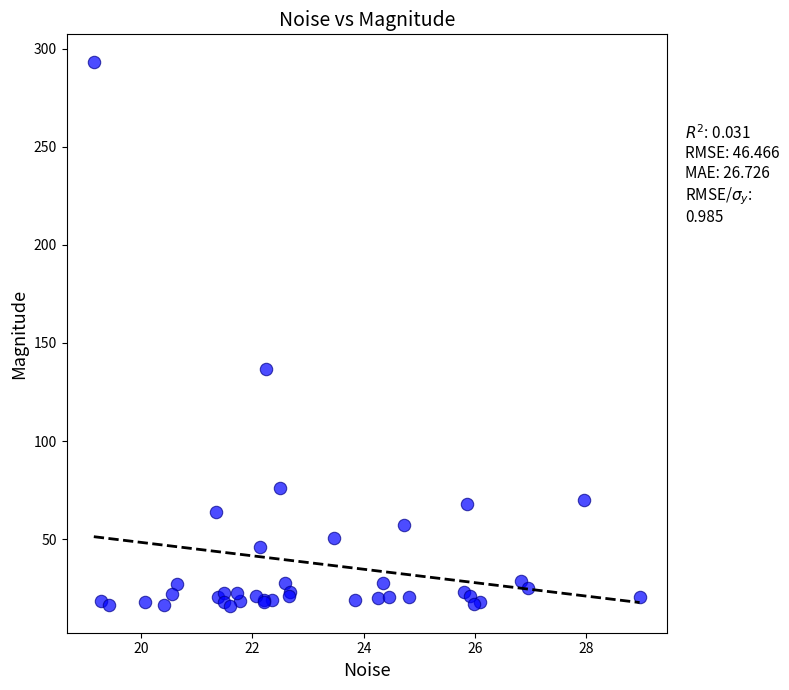

What Y value in the scatter plot is closest to 154?

136.5